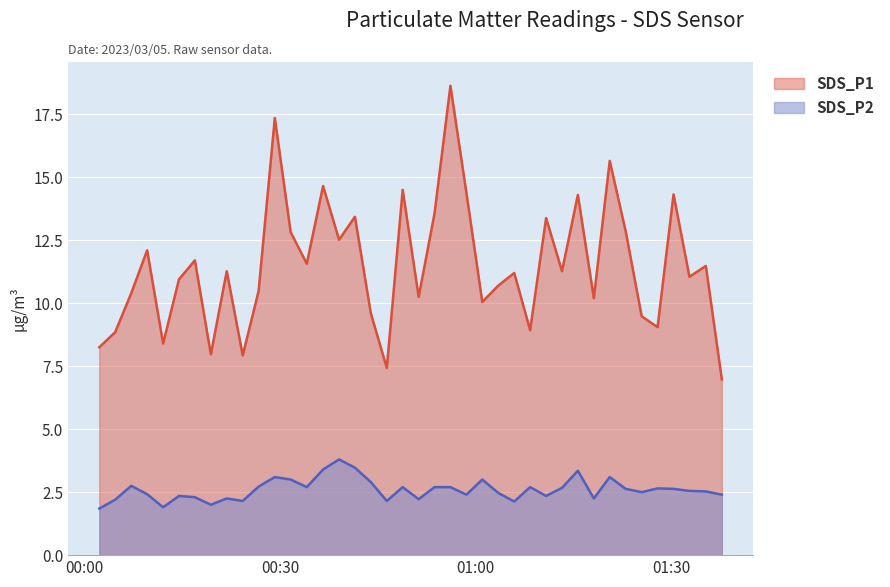

What is the label of the 26th point from the right?

2023/03/05 00:36:37